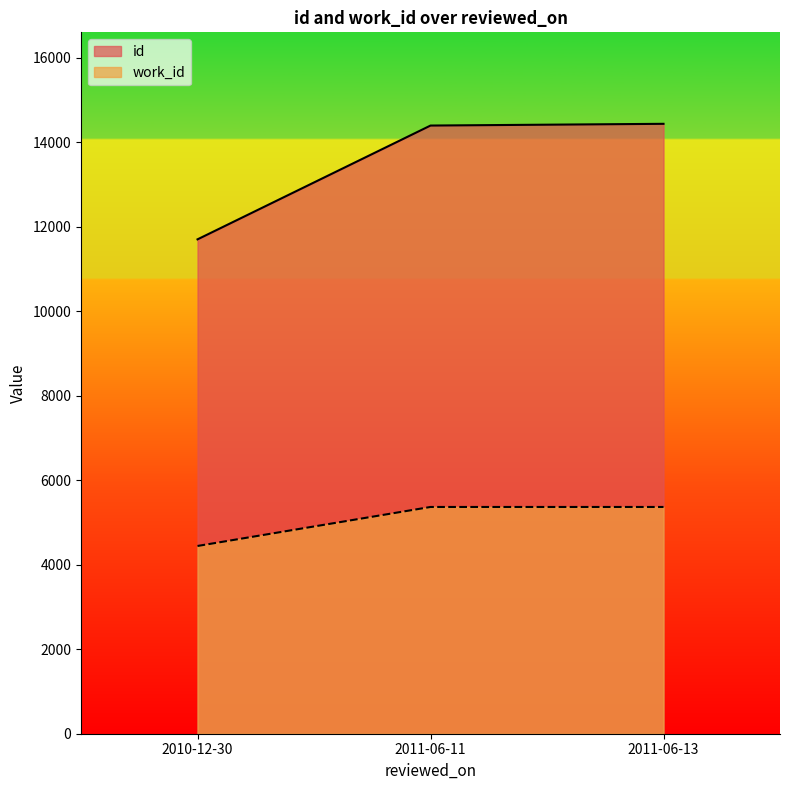

Reading left to right, transcribe all the data shown in this chart.

id: 11699	14392	14433
work_id: 4443	5366	5366